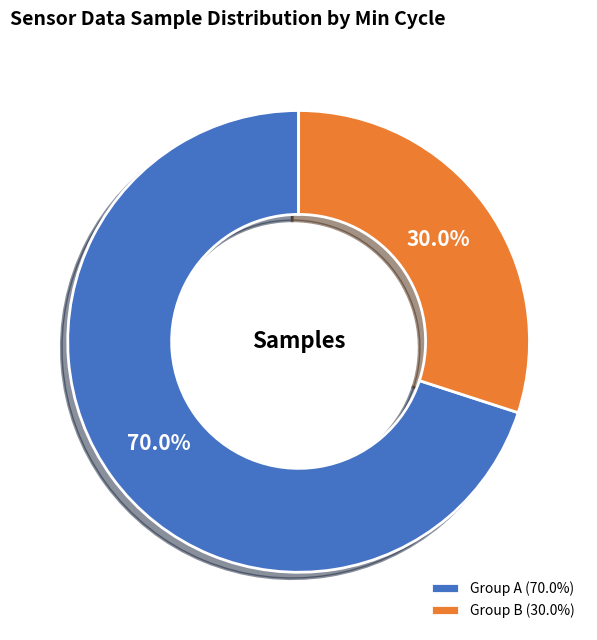

Between Group A (70.0%) and Group B (30.0%), which is larger?

Group A (70.0%)